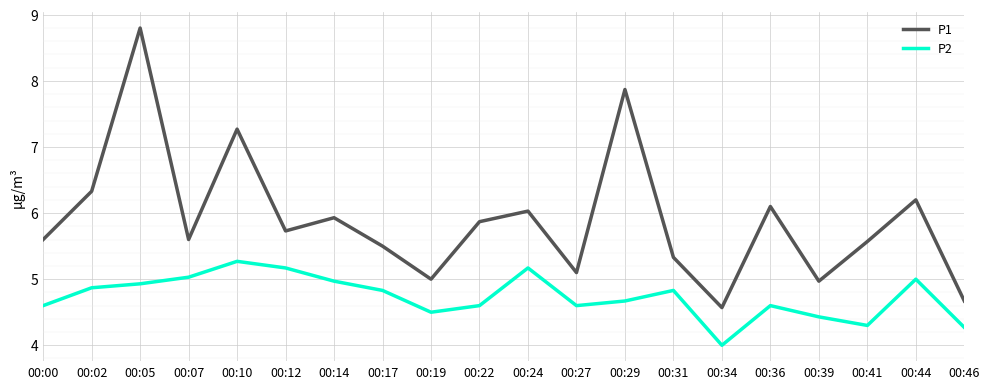

Reading left to right, extract all data points from this chart.

P1: 5.6	6.3	8.8	5.6	7.3	5.7	5.9	5.5	5.0	5.9	6.0	5.1	7.9	5.3	4.6	6.1	5.0	5.6	6.2	4.7
P2: 4.6	4.9	4.9	5.0	5.3	5.2	5.0	4.8	4.5	4.6	5.2	4.6	4.7	4.8	4.0	4.6	4.4	4.3	5.0	4.3